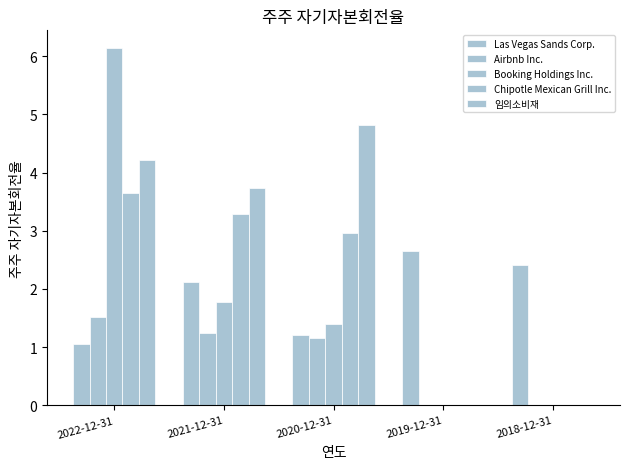

Which series has the largest range (max minus min)?

Booking Holdings Inc.